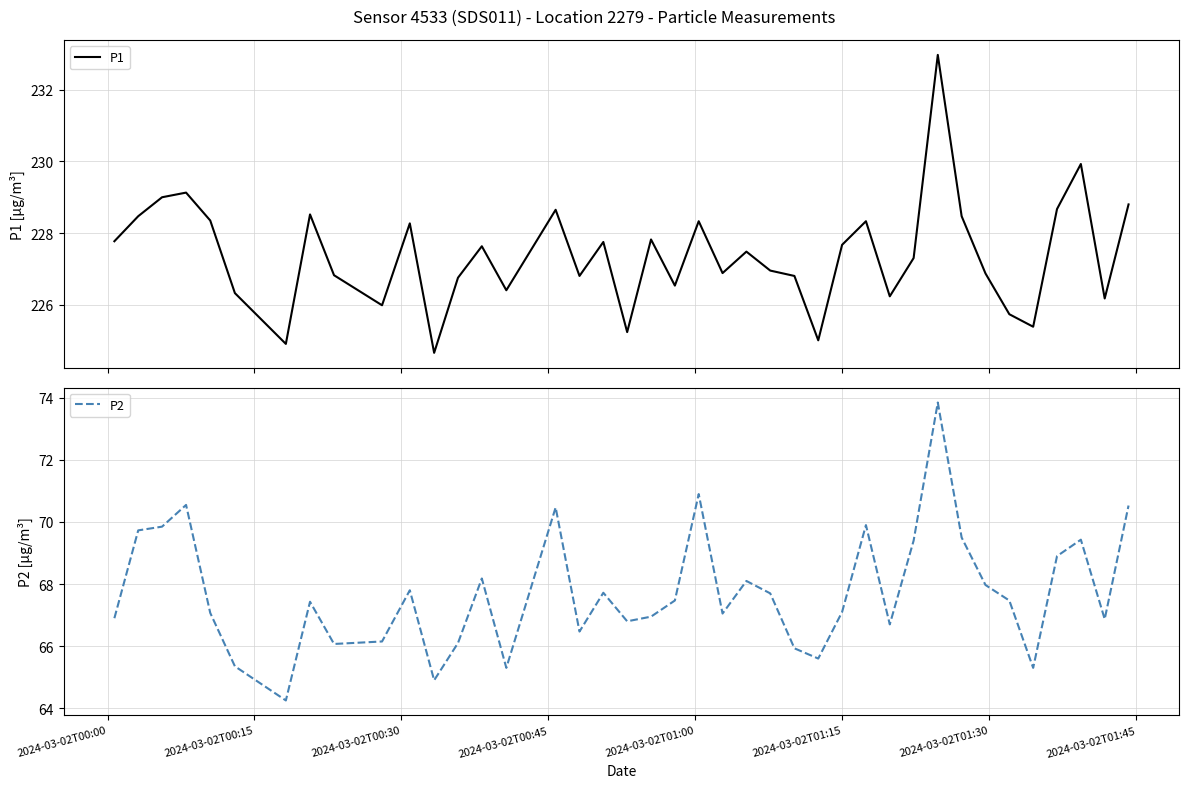

Reading left to right, what are all the values shown in this chart?

P1: 227.8	228.5	229.0	229.1	228.3	226.3	224.9	228.5	226.8	226.0	228.3	224.7	226.8	227.6	226.4	228.7	226.8	227.8	225.2	227.8	226.5	228.3	226.9	227.5	226.9	226.8	225.0	227.7	228.3	226.2	227.3	233.0	228.5	226.9	225.7	225.4	228.7	229.9	226.2	228.8
P2: 66.9	69.7	69.8	70.5	67.1	65.3	64.2	67.4	66.1	66.2	67.8	64.9	66.1	68.2	65.3	70.5	66.5	67.7	66.8	67.0	67.5	70.9	67.0	68.1	67.7	65.9	65.6	67.1	69.9	66.7	69.4	73.8	69.5	68.0	67.5	65.3	68.9	69.4	66.9	70.5